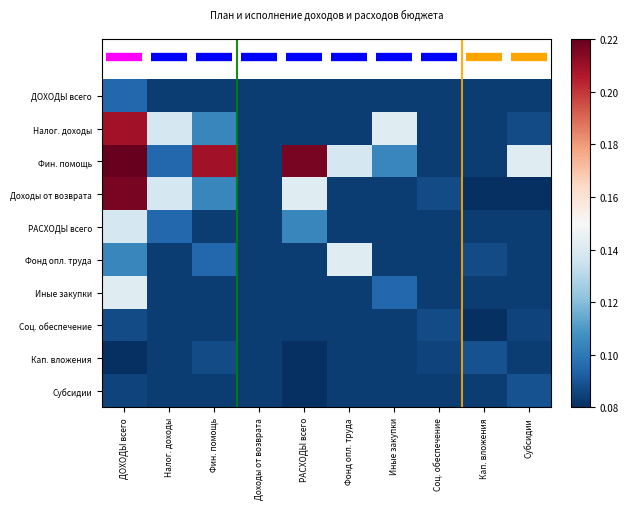

Reading left to right, what are all the values shown in this chart?

ДОХОДЫ всего: ДОХОДЫ всего=0.1	Налог. доходы=0.1	Фин. помощь=0.1	Доходы от возврата=0.1	РАСХОДЫ всего=0.1	Фонд опл. труда=0.1	Иные закупки=0.1	Соц. обеспечение=0.1	Кап. вложения=0.1	Субсидии=0.1
Налог. доходы: ДОХОДЫ всего=0.2	Налог. доходы=0.1	Фин. помощь=0.1	Доходы от возврата=0.1	РАСХОДЫ всего=0.1	Фонд опл. труда=0.1	Иные закупки=0.1	Соц. обеспечение=0.1	Кап. вложения=0.1	Субсидии=0.1
Фин. помощь: ДОХОДЫ всего=0.2	Налог. доходы=0.1	Фин. помощь=0.2	Доходы от возврата=0.1	РАСХОДЫ всего=0.2	Фонд опл. труда=0.1	Иные закупки=0.1	Соц. обеспечение=0.1	Кап. вложения=0.1	Субсидии=0.1
Доходы от возврата: ДОХОДЫ всего=0.2	Налог. доходы=0.1	Фин. помощь=0.1	Доходы от возврата=0.1	РАСХОДЫ всего=0.1	Фонд опл. труда=0.1	Иные закупки=0.1	Соц. обеспечение=0.1	Кап. вложения=0.1	Субсидии=0.1
РАСХОДЫ всего: ДОХОДЫ всего=0.1	Налог. доходы=0.1	Фин. помощь=0.1	Доходы от возврата=0.1	РАСХОДЫ всего=0.1	Фонд опл. труда=0.1	Иные закупки=0.1	Соц. обеспечение=0.1	Кап. вложения=0.1	Субсидии=0.1
Фонд опл. труда: ДОХОДЫ всего=0.1	Налог. доходы=0.1	Фин. помощь=0.1	Доходы от возврата=0.1	РАСХОДЫ всего=0.1	Фонд опл. труда=0.1	Иные закупки=0.1	Соц. обеспечение=0.1	Кап. вложения=0.1	Субсидии=0.1
Иные закупки: ДОХОДЫ всего=0.1	Налог. доходы=0.1	Фин. помощь=0.1	Доходы от возврата=0.1	РАСХОДЫ всего=0.1	Фонд опл. труда=0.1	Иные закупки=0.1	Соц. обеспечение=0.1	Кап. вложения=0.1	Субсидии=0.1
Соц. обеспечение: ДОХОДЫ всего=0.1	Налог. доходы=0.1	Фин. помощь=0.1	Доходы от возврата=0.1	РАСХОДЫ всего=0.1	Фонд опл. труда=0.1	Иные закупки=0.1	Соц. обеспечение=0.1	Кап. вложения=0.1	Субсидии=0.1
Кап. вложения: ДОХОДЫ всего=0.1	Налог. доходы=0.1	Фин. помощь=0.1	Доходы от возврата=0.1	РАСХОДЫ всего=0.1	Фонд опл. труда=0.1	Иные закупки=0.1	Соц. обеспечение=0.1	Кап. вложения=0.1	Субсидии=0.1
Субсидии: ДОХОДЫ всего=0.1	Налог. доходы=0.1	Фин. помощь=0.1	Доходы от возврата=0.1	РАСХОДЫ всего=0.1	Фонд опл. труда=0.1	Иные закупки=0.1	Соц. обеспечение=0.1	Кап. вложения=0.1	Субсидии=0.1